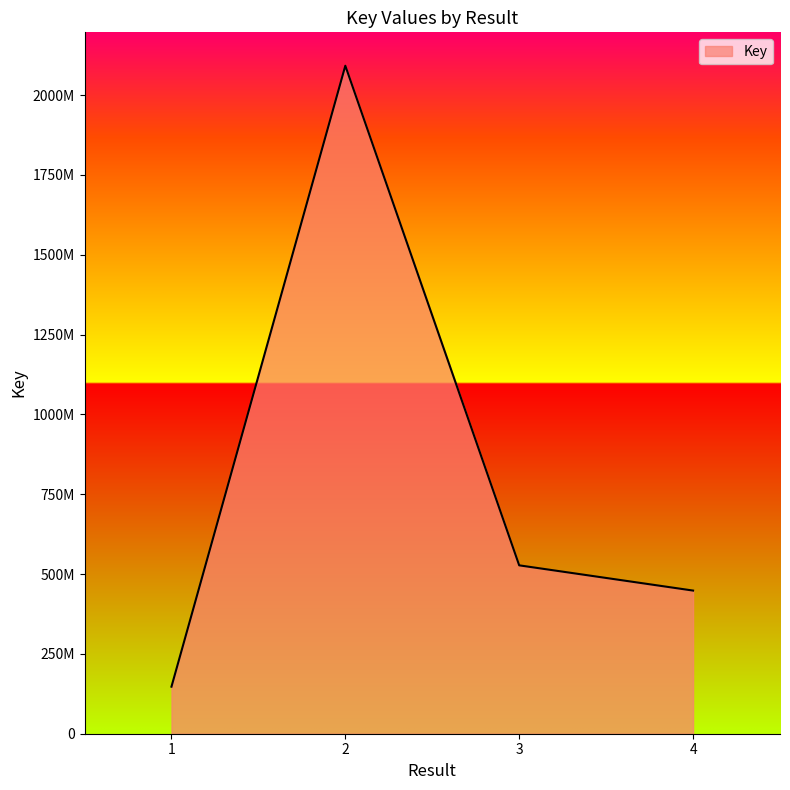

The value at 4 is 679014670. True or false?

False